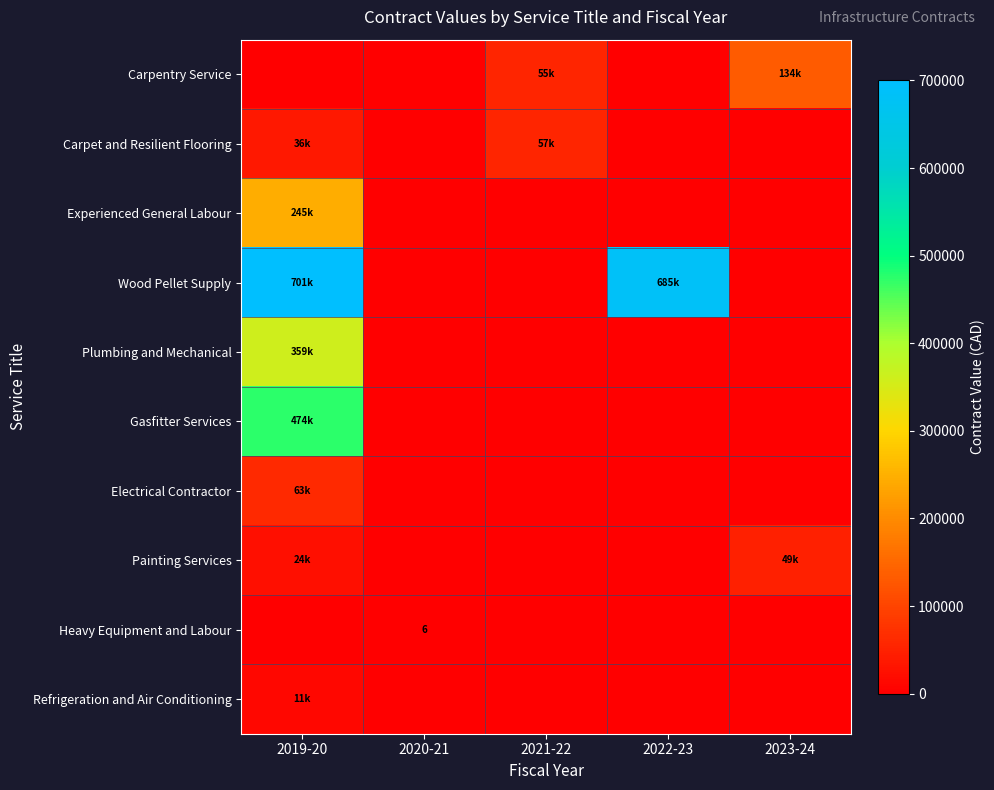

What is the sum of the Wood Pellet Supply values at 2022-23 and 2023-24?

685324.1